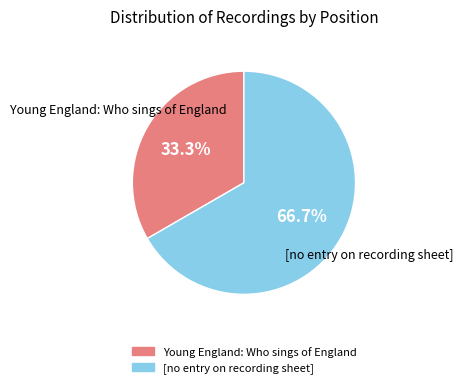

Rank the categories by value from lowest to highest.

Young England: Who sings of England, [no entry on recording sheet]